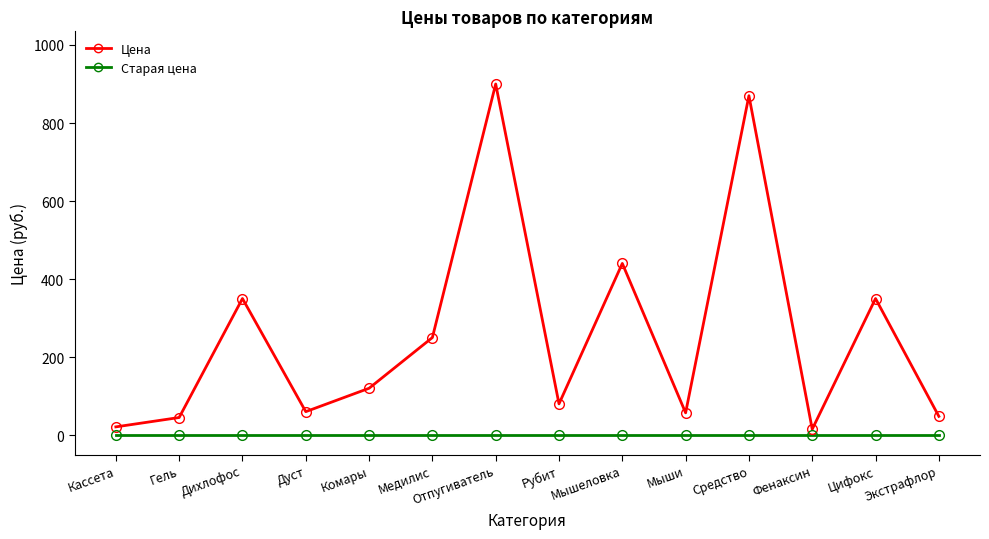

True or false: Цена has more than 2 points higher than both neighbors.

True